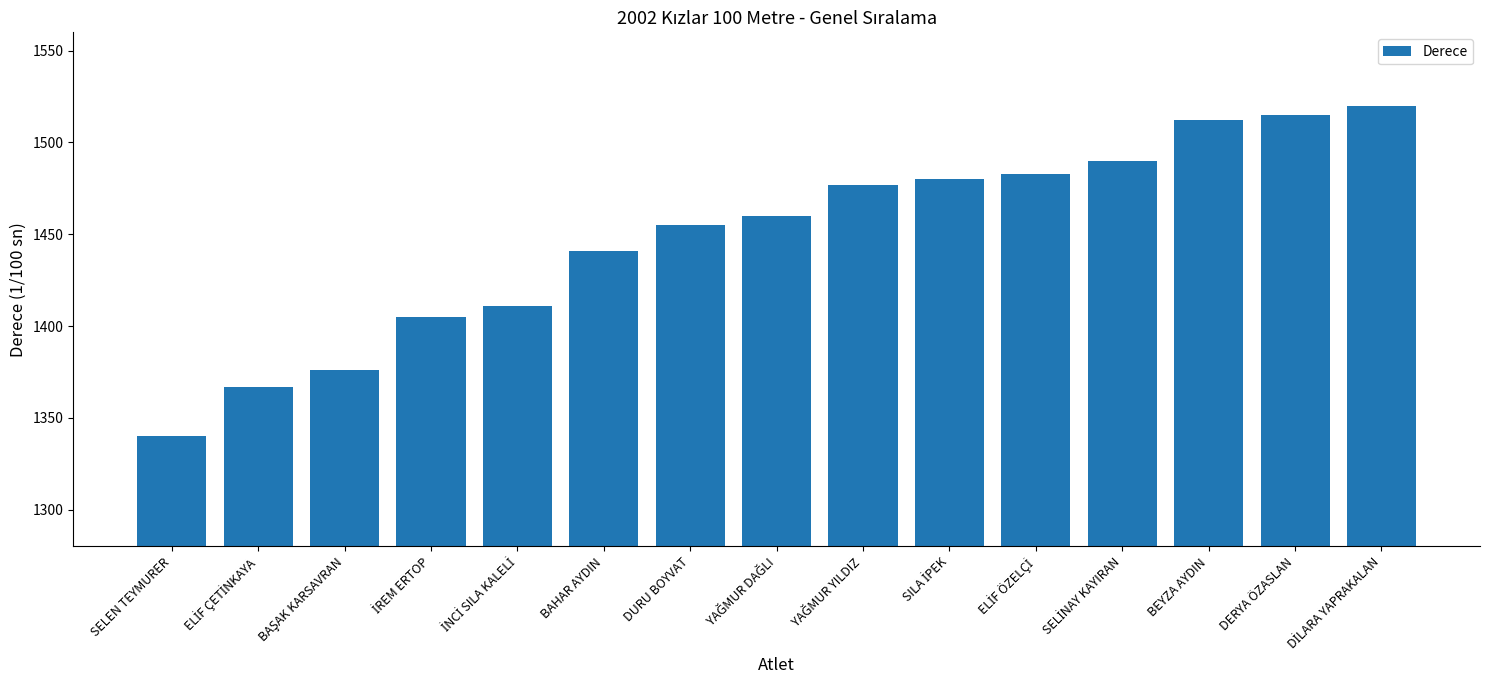

What is the difference between the maximum and minimum values?

180